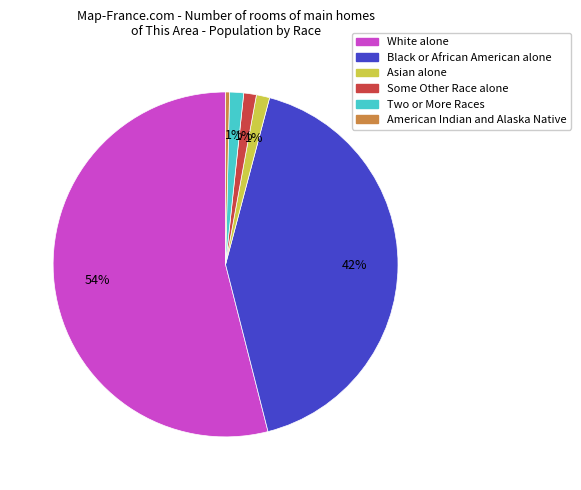

Count the number of slices in the pie.

6